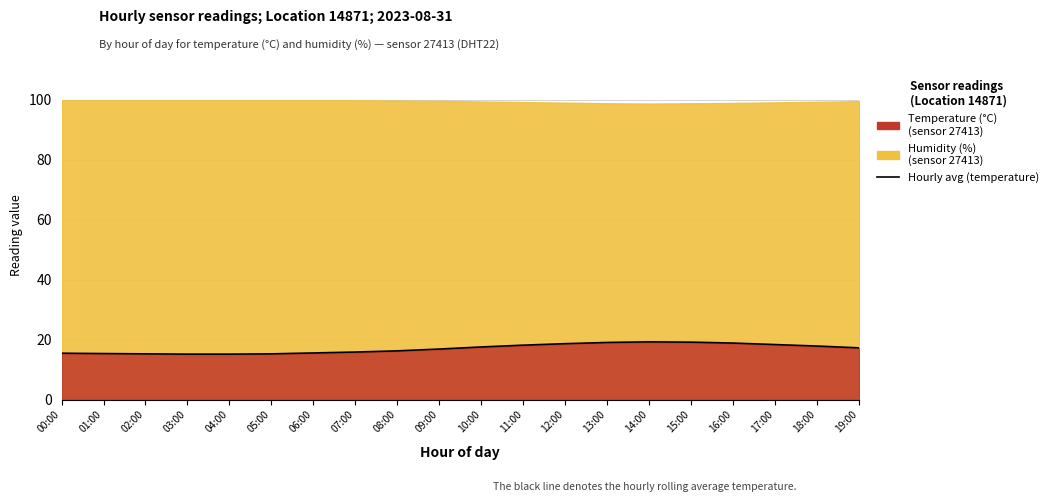

The chart shows a value of 23.3 at 10:00. True or false?

False